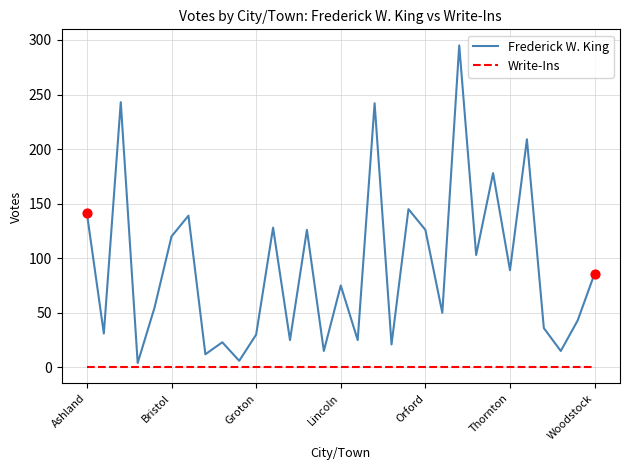

Rank the series by their maximum value, from lowest to highest.

Write-Ins, Frederick W. King